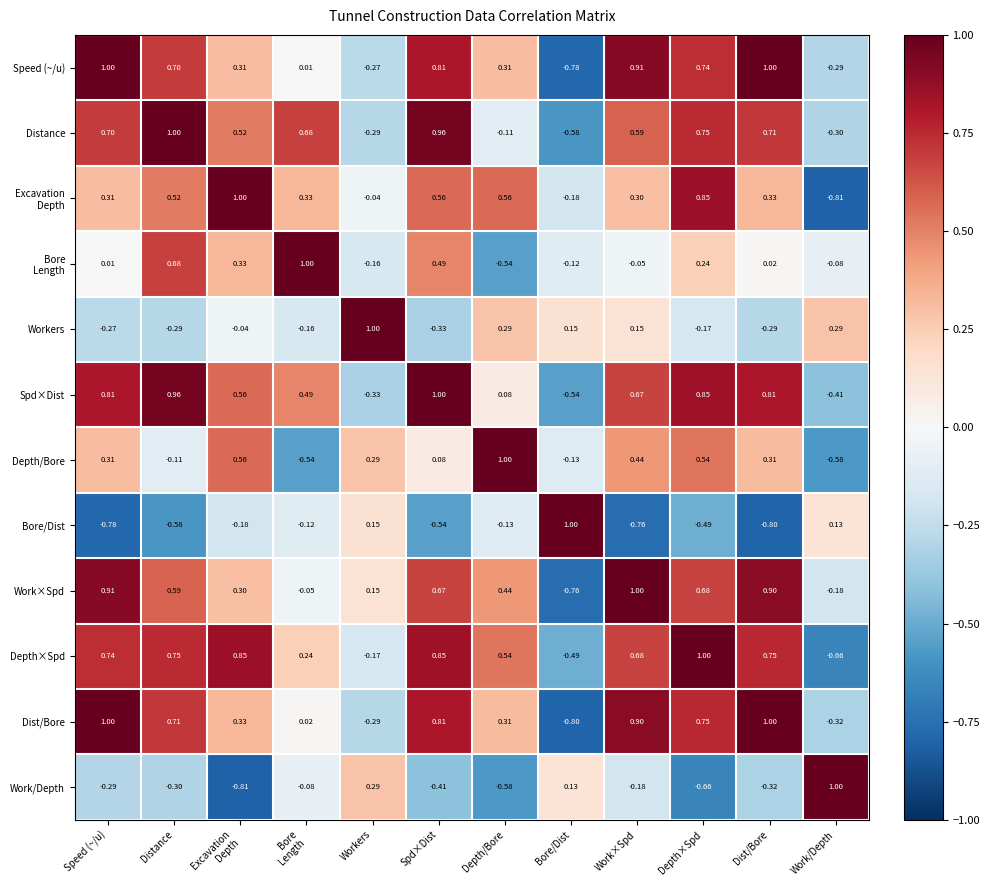

At how many categories does at least one series exceed 0?

12